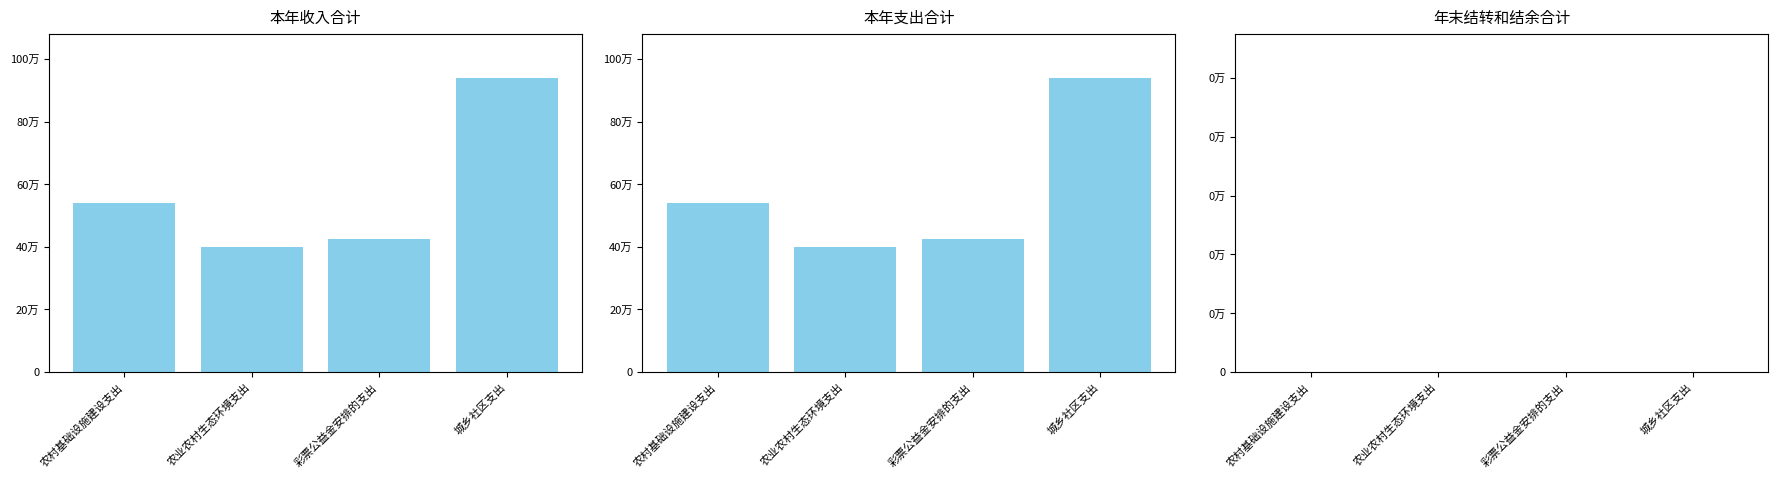

What position from the left is 农业农村生态环境支出?

2